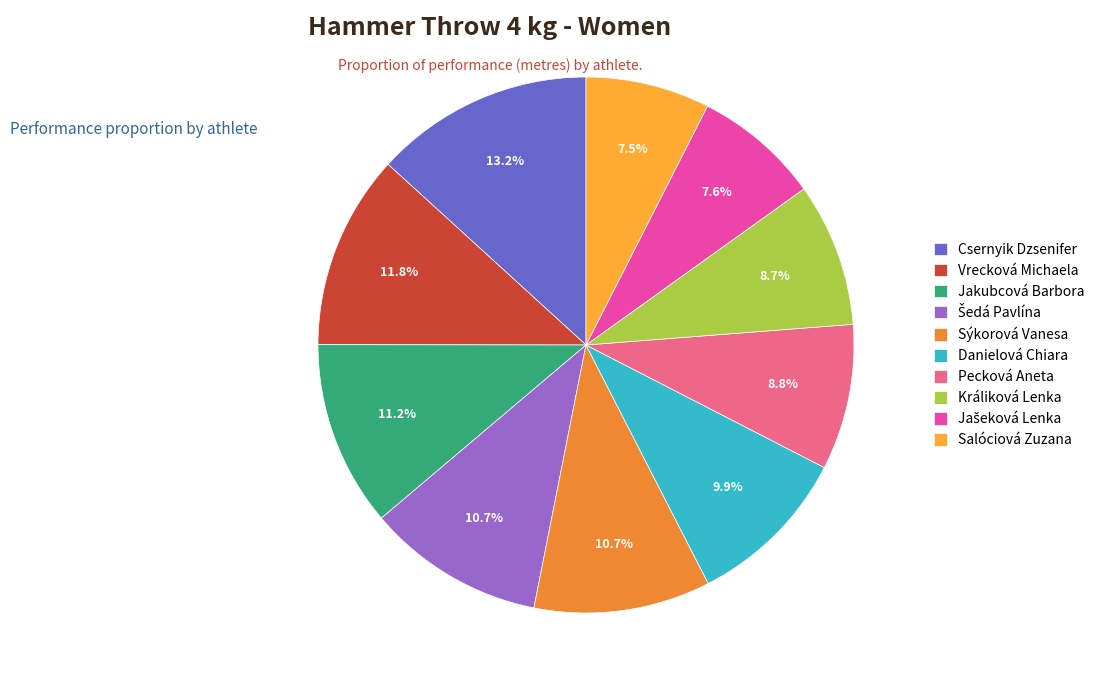

Which category has the smallest portion of the pie?

Salóciová Zuzana